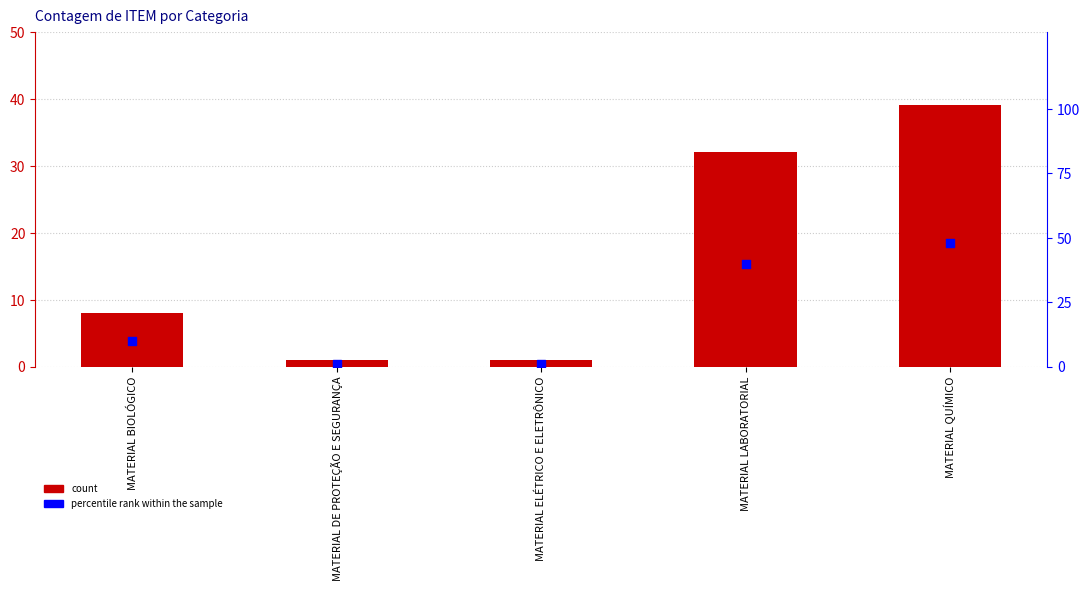

Which series reaches the minimum Y coordinate?

count